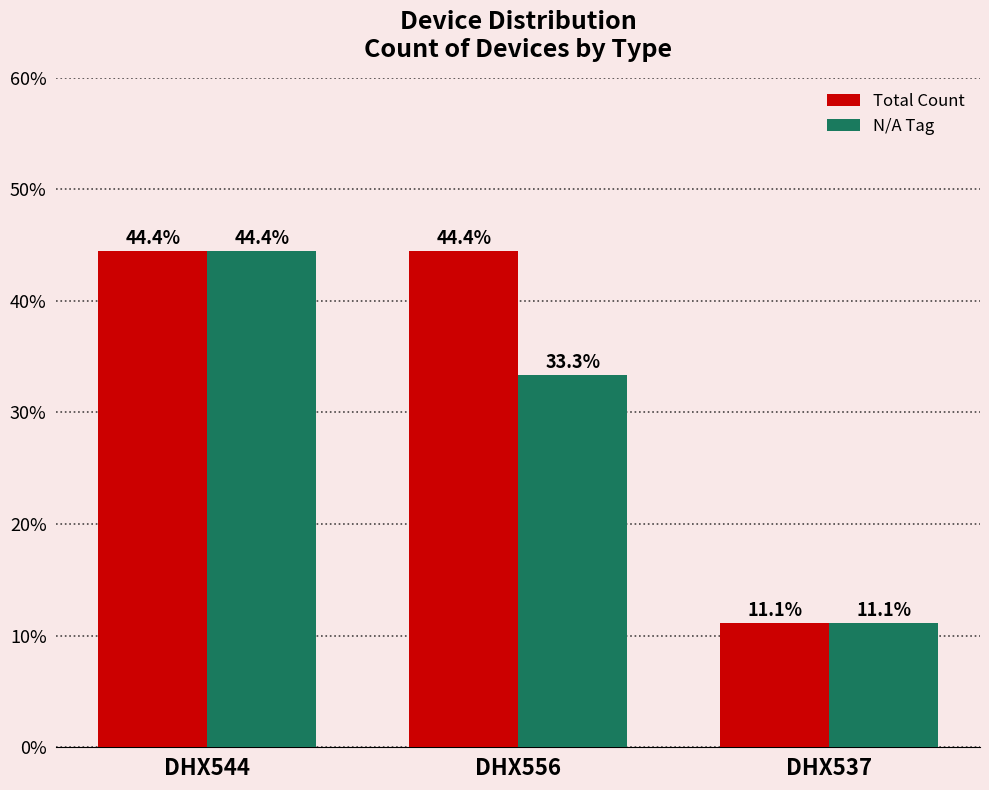

What are all the series names shown in the legend?

Total Count, N/A Tag